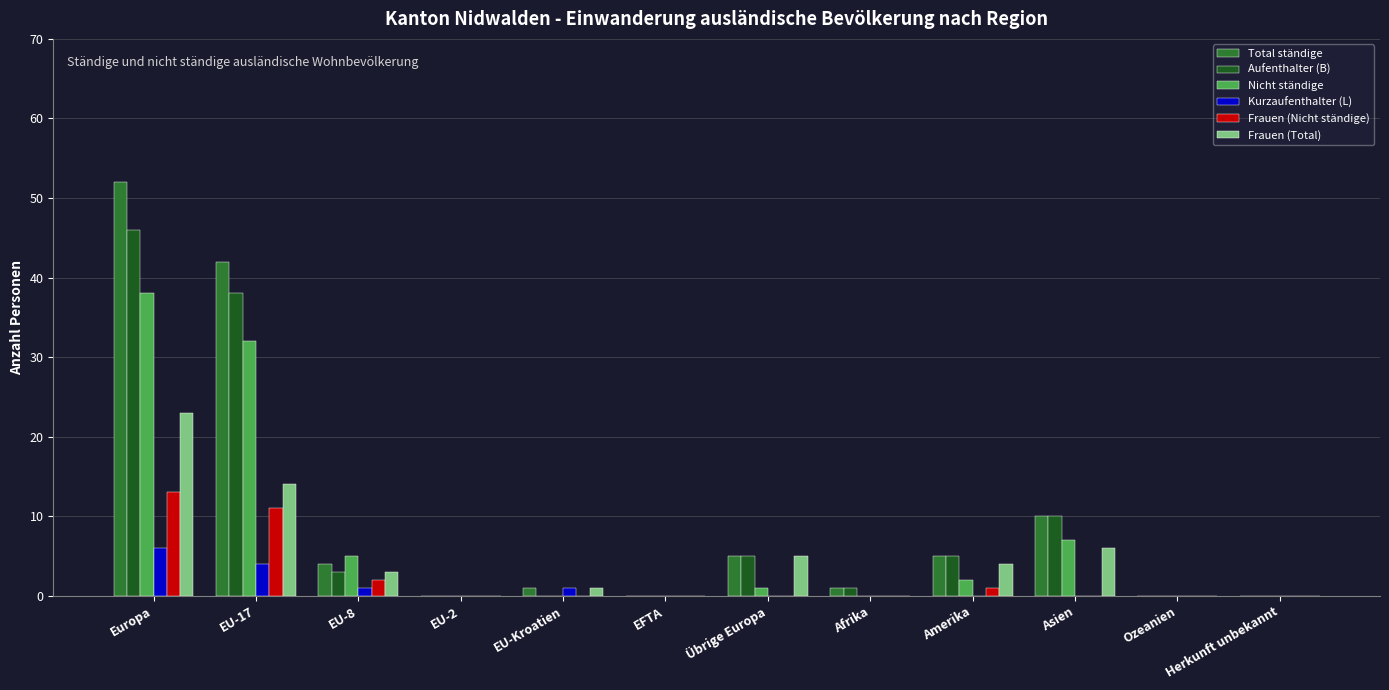

How many groups of bars are there?

12